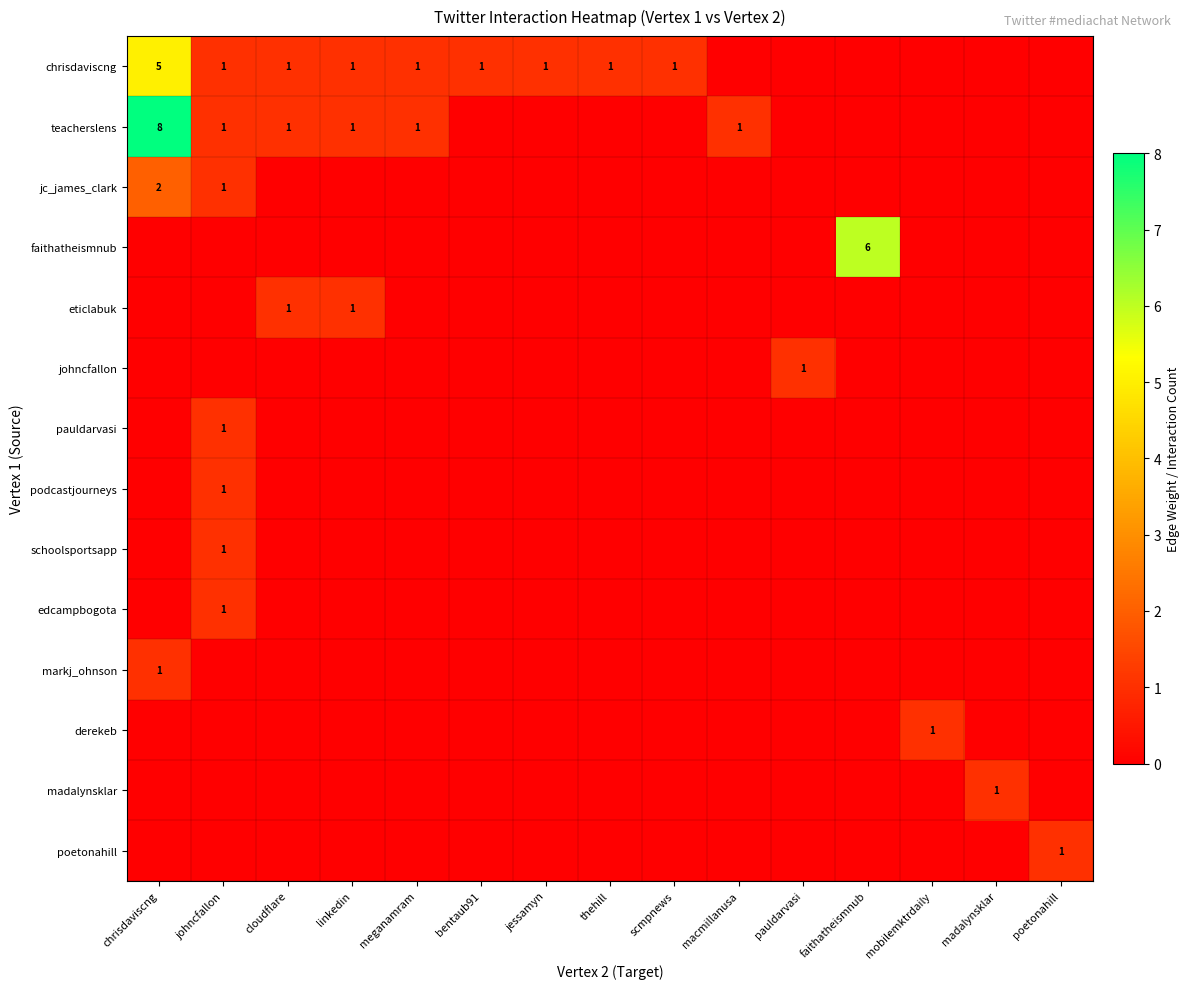

At which category is the sum across all series the highest?

chrisdaviscng